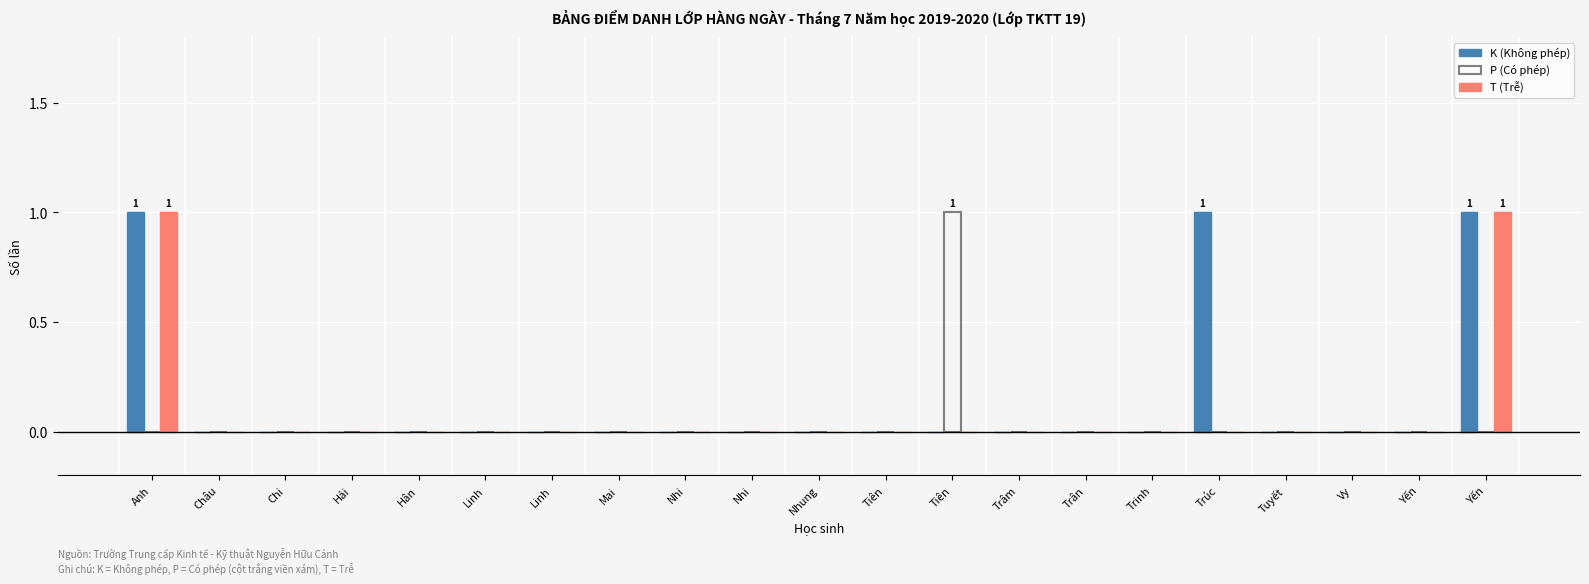

What is the difference between the maximum and second lowest values in the K (Không phép) series?

1